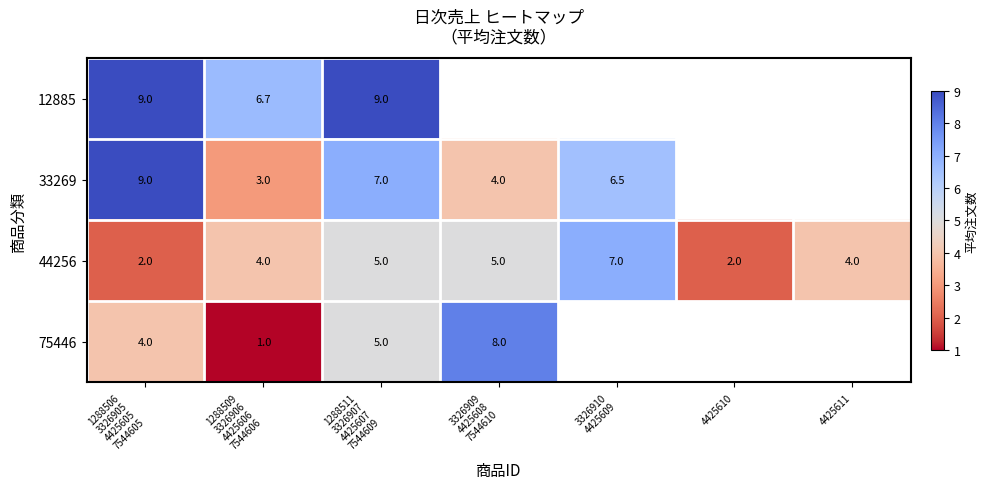

At which category does the chart reach its minimum across all series?

1288509
3326906
4425606
7544606